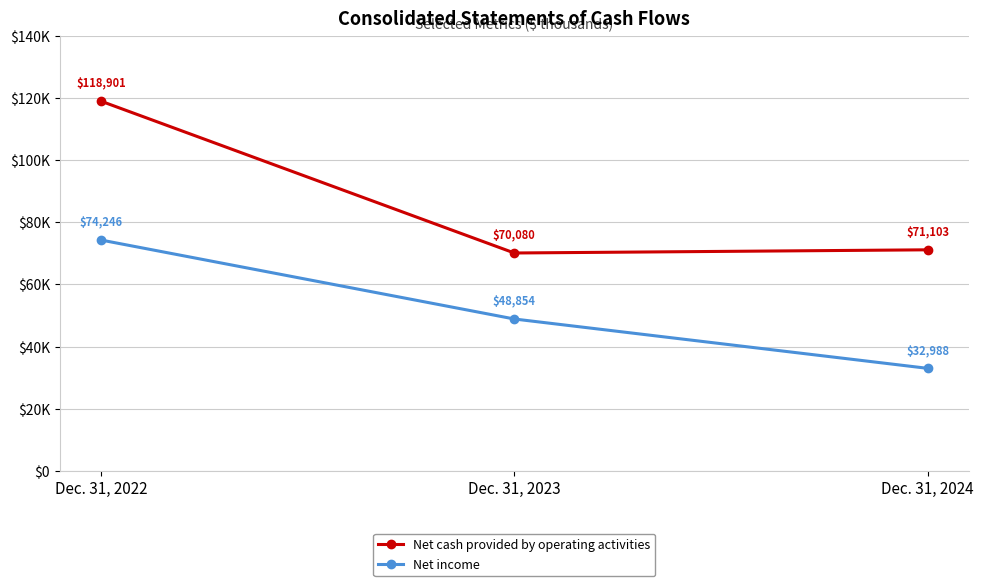

List the series in order of their peak value, highest first.

Net cash provided by operating activities, Net income